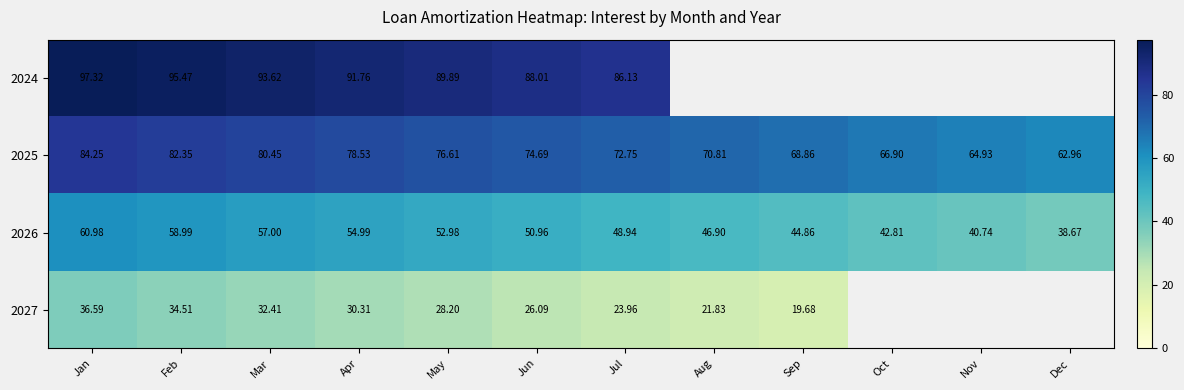

Which has a higher value, Jun or May?

May